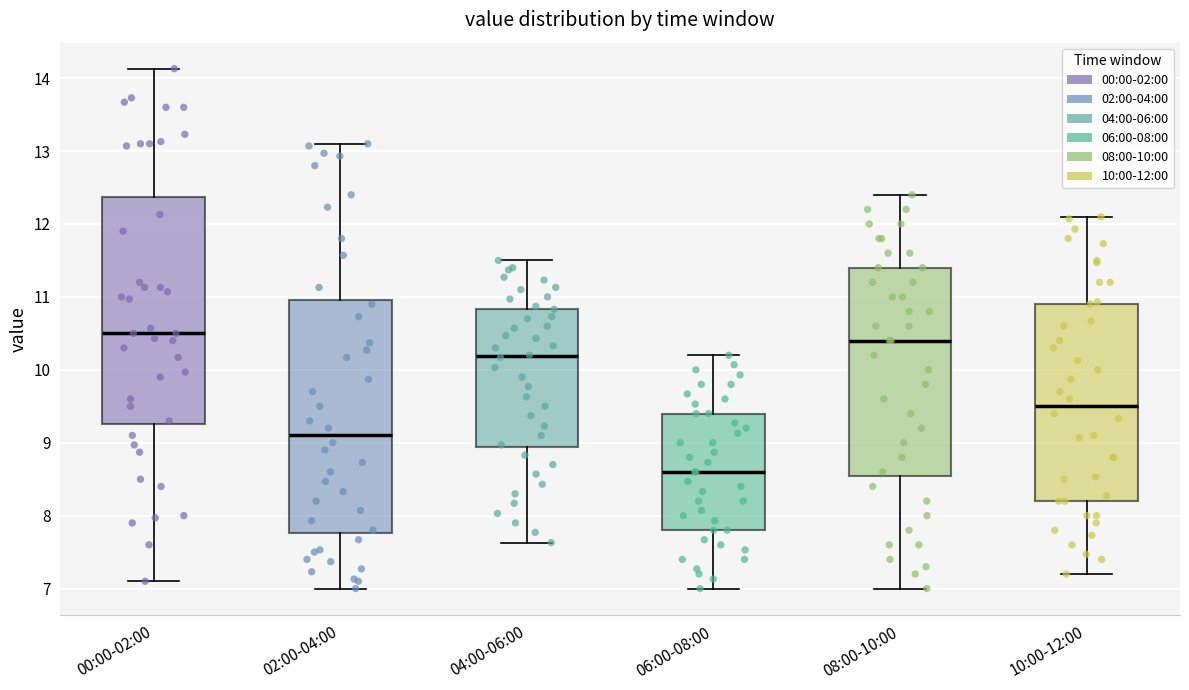

Reading left to right, transcribe this box plot: for each box, give where its median line is, the range the box spans, and where its two whiskers end, as read against the y-axis. The values are not printed on the chart, so give them approximately, as read against the axis.

00:00-02:00: median 10.5, box 9.3 to 12.4, whiskers 7.1 to 14.1
02:00-04:00: median 9.1, box 7.8 to 11.0, whiskers 7.0 to 13.1
04:00-06:00: median 10.2, box 8.9 to 10.8, whiskers 7.6 to 11.5
06:00-08:00: median 8.6, box 7.8 to 9.4, whiskers 7.0 to 10.2
08:00-10:00: median 10.4, box 8.6 to 11.4, whiskers 7.0 to 12.4
10:00-12:00: median 9.5, box 8.2 to 10.9, whiskers 7.2 to 12.1